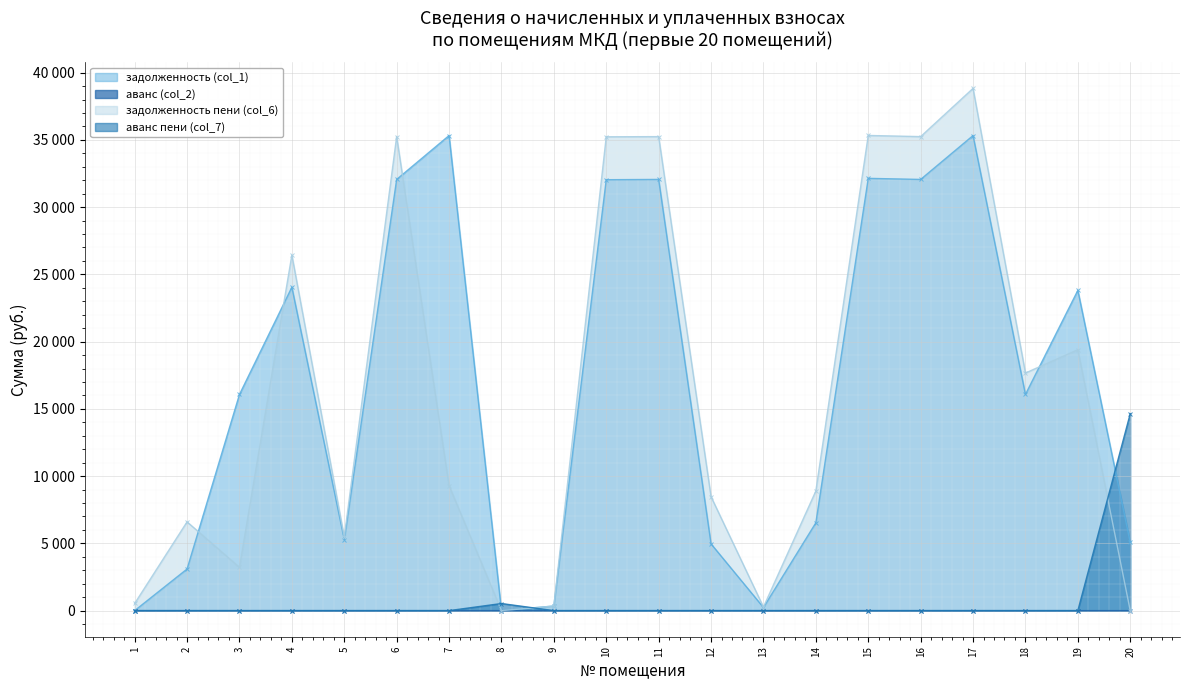

How many data points in задолженность пени (col_6) are above 9293?

10